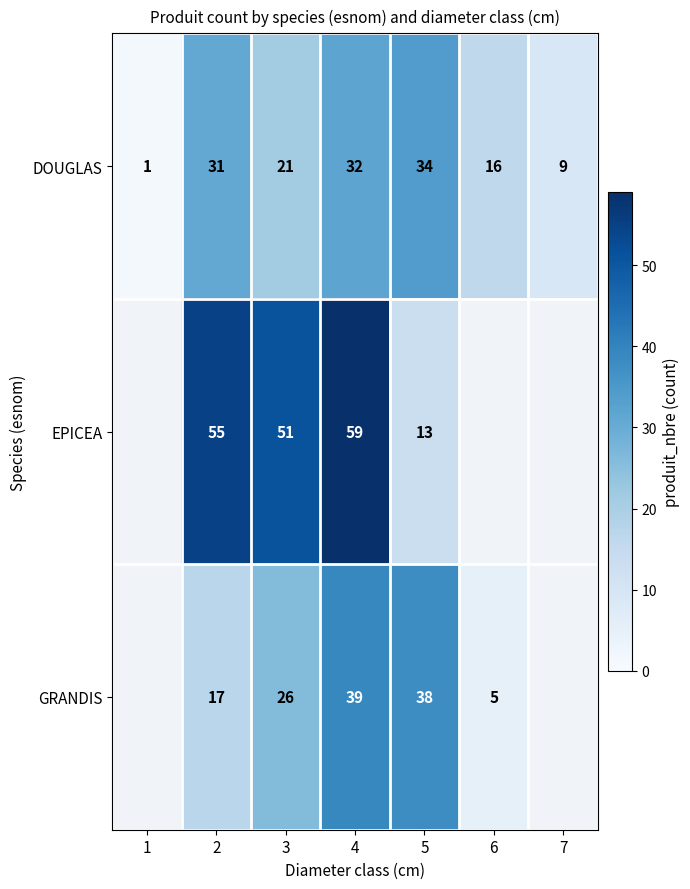

What is the spread (max minus min) of values at 6?

11.0